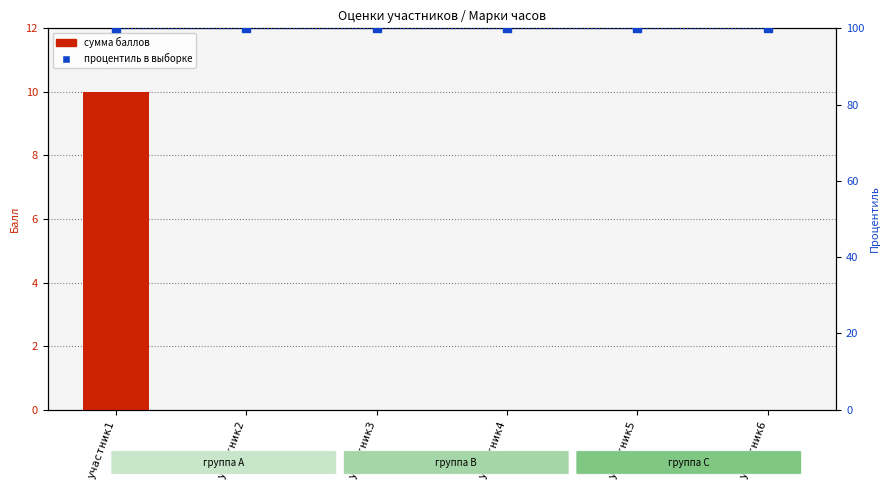

Which series has the largest total across all categories?

процентиль в выборке